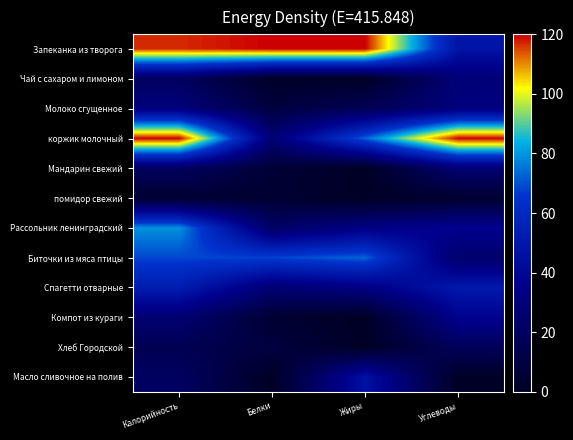

Reading left to right, list all the values displayed in this chart.

Запеканка из творога: Калорийность=116.9	Белки=120.0	Жиры=120.0	Углеводы=47.8
Чай с сахаром и лимоном: Калорийность=19.6	Белки=0.6	Жиры=0.1	Углеводы=28.5
Молоко сгущенное: Калорийность=31.1	Белки=9.8	Жиры=16.9	Углеводы=31.2
коржик молочный: Калорийность=120.0	Белки=27.3	Жиры=72.9	Углеводы=120.0
Мандарин свежий: Калорийность=20.4	Белки=6.2	Жиры=0.0	Углеводы=27.4
помидор свежий: Калорийность=4.1	Белки=4.5	Жиры=0.0	Углеводы=3.8
Рассольник ленинградский: Калорийность=79.3	Белки=22.7	Жиры=33.1	Углеводы=37.5
Биточки из мяса птицы: Калорийность=68.8	Белки=68.2	Жиры=72.9	Углеводы=24.4
Спагетти отварные: Калорийность=53.1	Белки=27.3	Жиры=33.1	Углеводы=50.6
Компот из кураги: Калорийность=27.2	Белки=4.5	Жиры=0.0	Углеводы=37.5
Хлеб Городской: Калорийность=15.8	Белки=9.1	Жиры=0.0	Углеводы=18.8
Масло сливочное на полив: Калорийность=20.8	Белки=0.0	Жиры=46.4	Углеводы=0.0